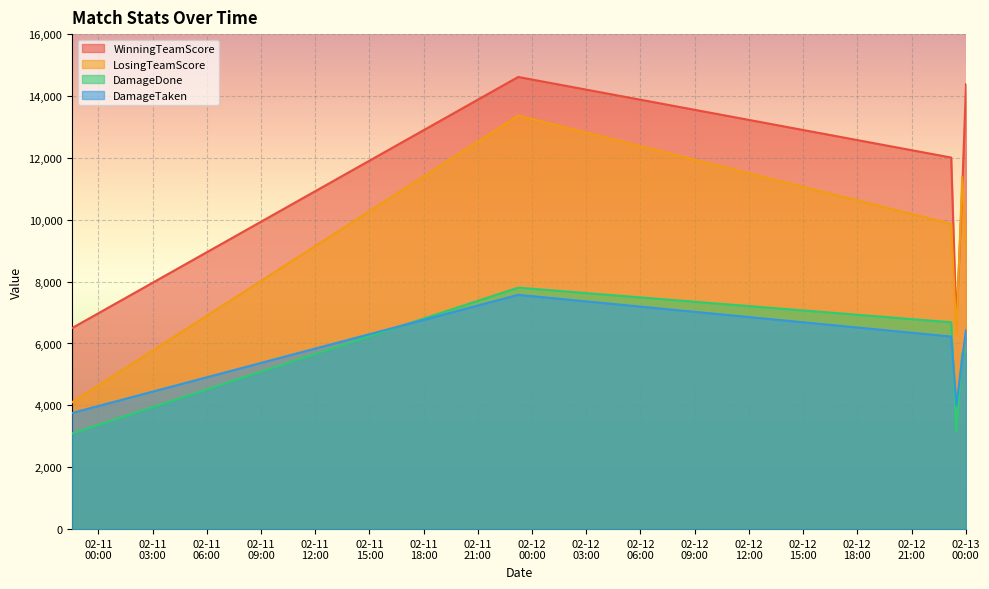

How many lines are shown in the chart?

4